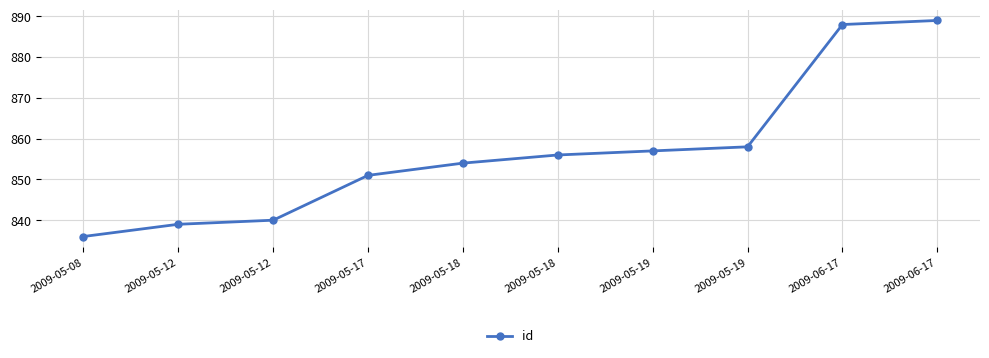

What is the smallest value displayed?

836